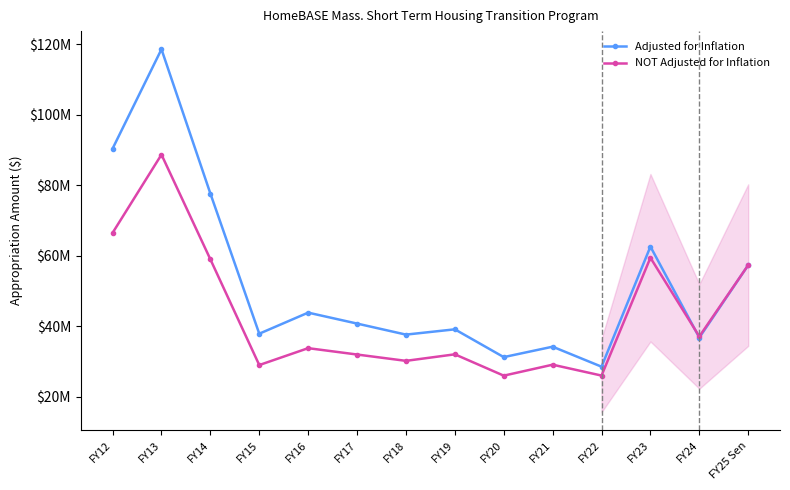

Does the chart have visible grid lines?

No